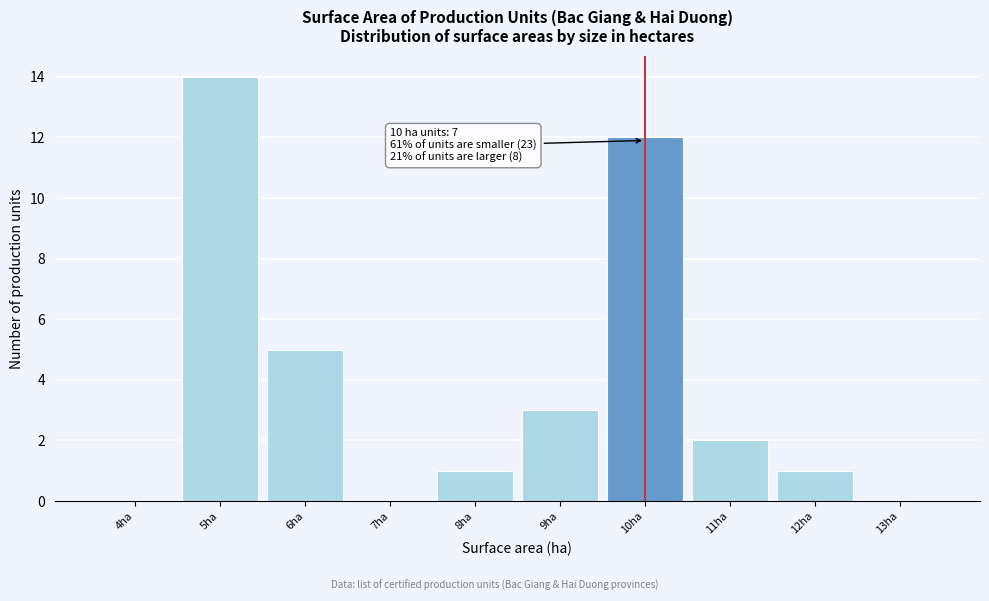

Reading left to right, list all the values displayed in this chart.

4ha=0	5ha=14	6ha=5	7ha=0	8ha=1	9ha=3	10ha=12	11ha=2	12ha=1	13ha=0